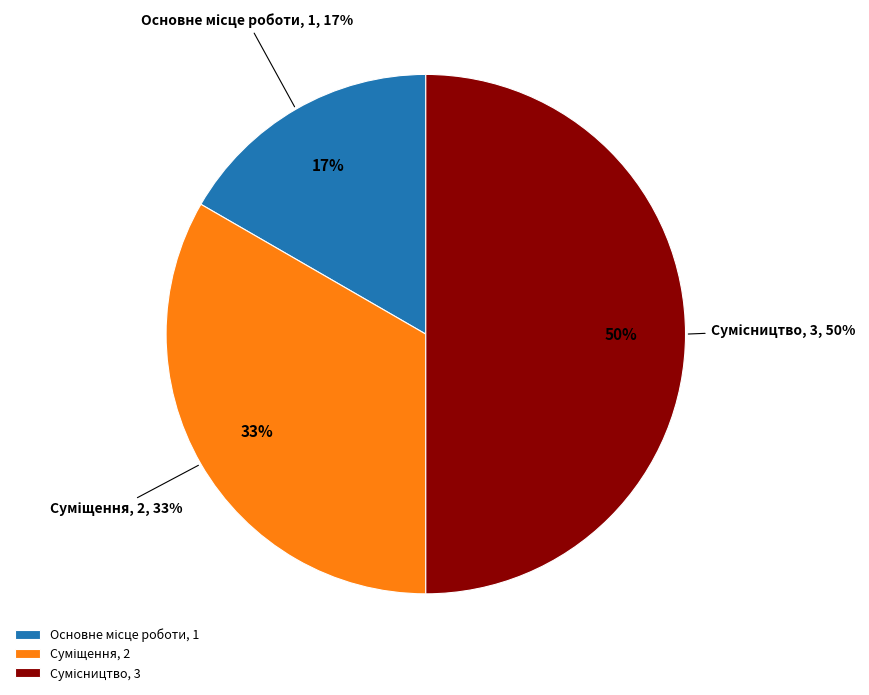

Do Сумісництво and Основне місце роботи together represent more than half of the pie?

Yes